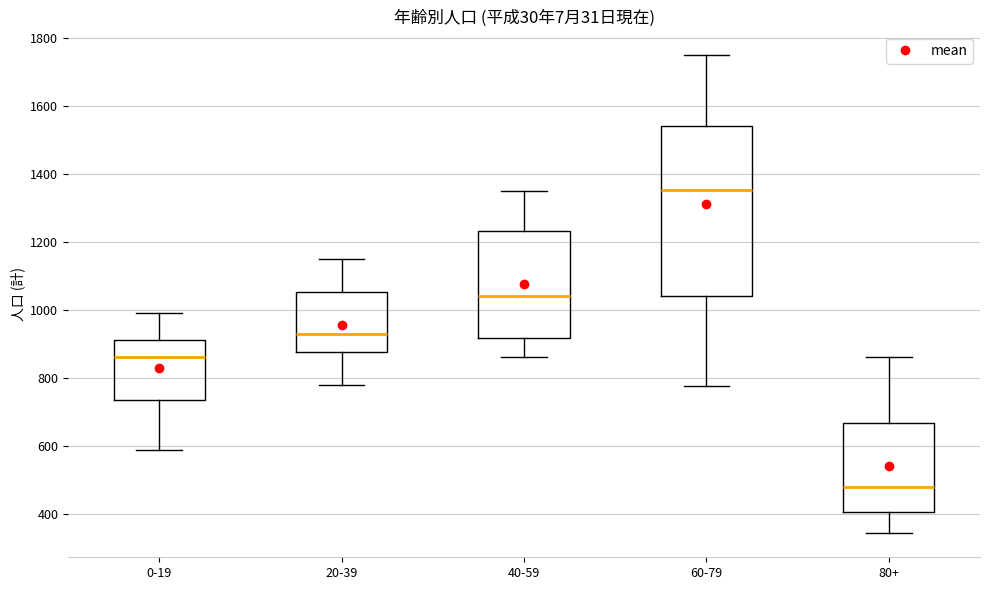

Where does the median line of the box for 20-39 sit on the y-axis? The values are not printed on the chart, so give them approximately, as read against the axis.

920